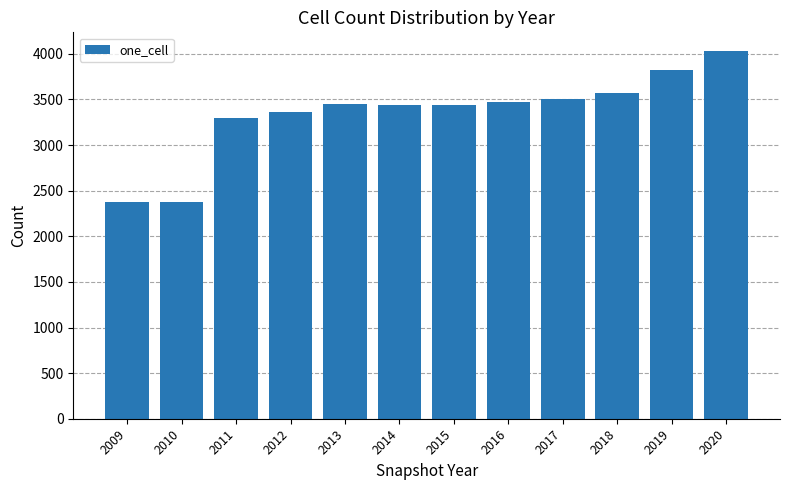

How many values exceed 3445?

6